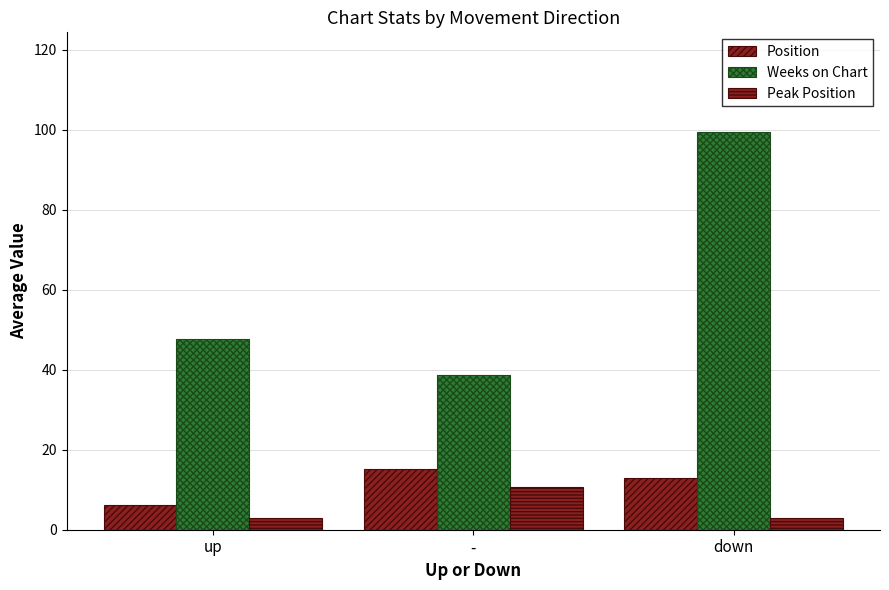

Reading right to left, what are all the values shown in this chart?

Position: 13.0	15.2	6.2
Weeks on Chart: 99.5	38.6	47.6
Peak Position: 3.0	10.8	2.9